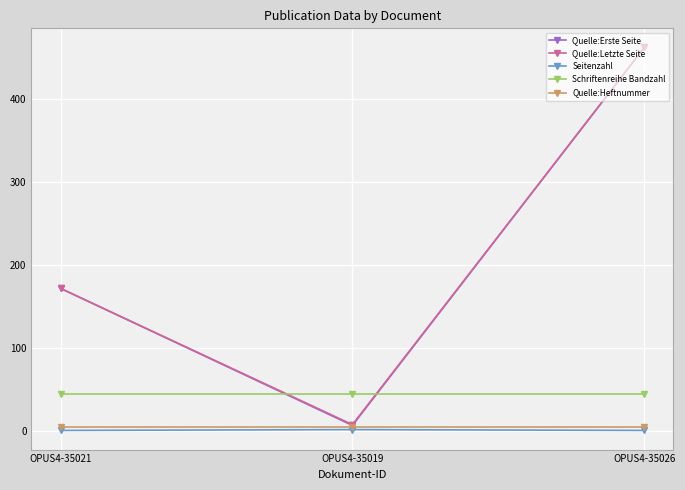

At which label does Quelle:Letzte Seite reach its peak?

OPUS4-35026